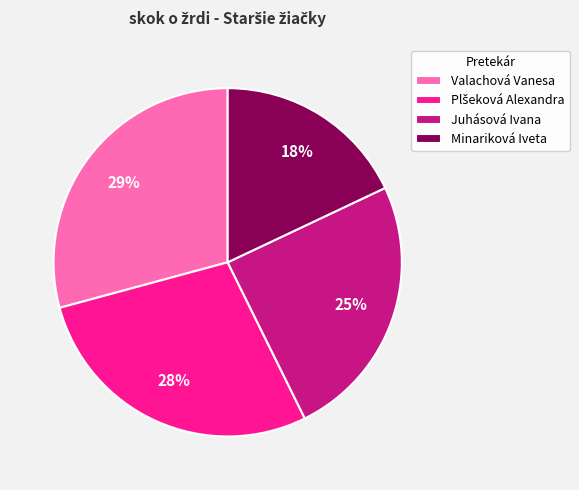

Count the number of slices in the pie.

4